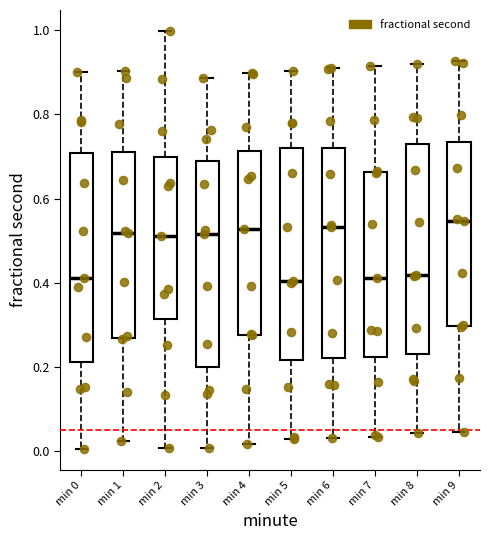

Where is the lower edge of the box for min 2 on the y-axis? The values are not printed on the chart, so give them approximately, as read against the axis.

0.32